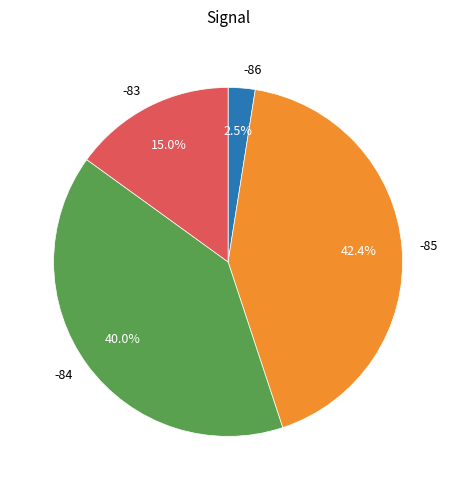

What is the largest slice in the pie chart?

-85